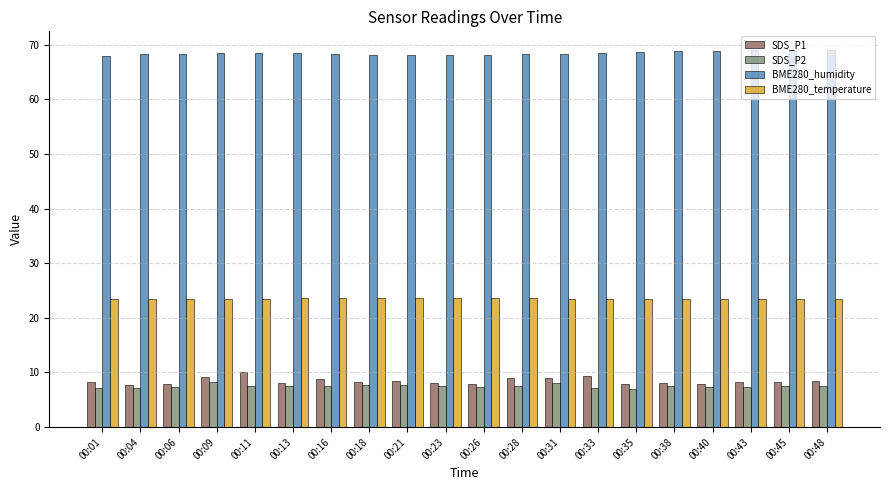

True or false: BME280_temperature has a value of 23.6 at 00:18.

True